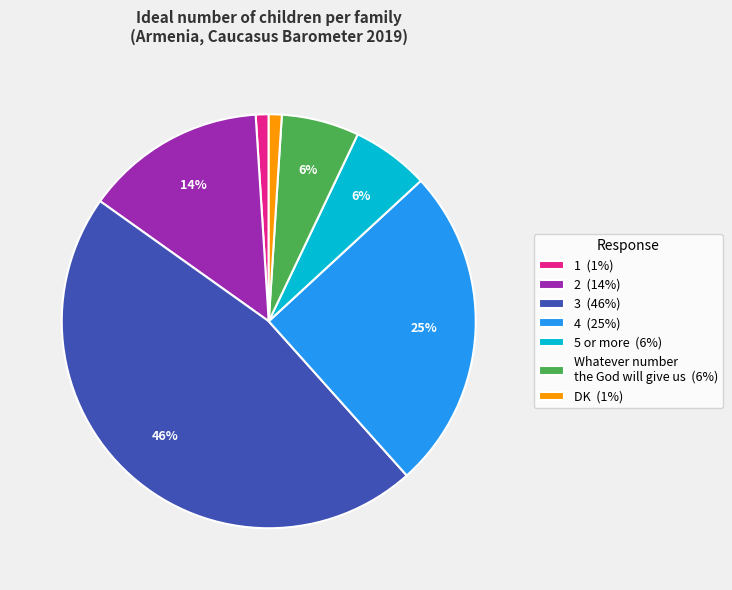

Does 2 account for over 50% of the chart?

No